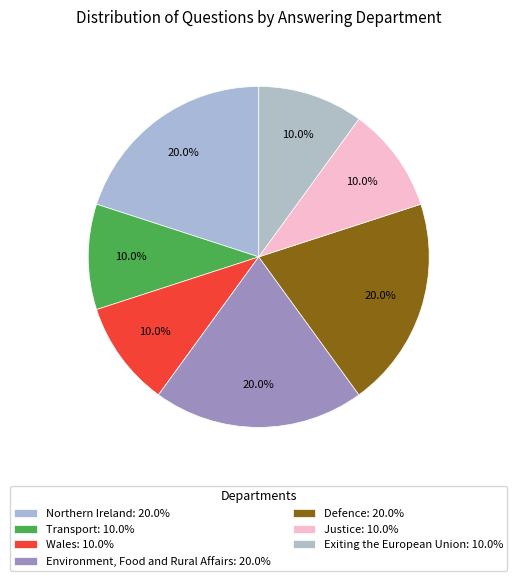

How many segments does this pie chart have?

7